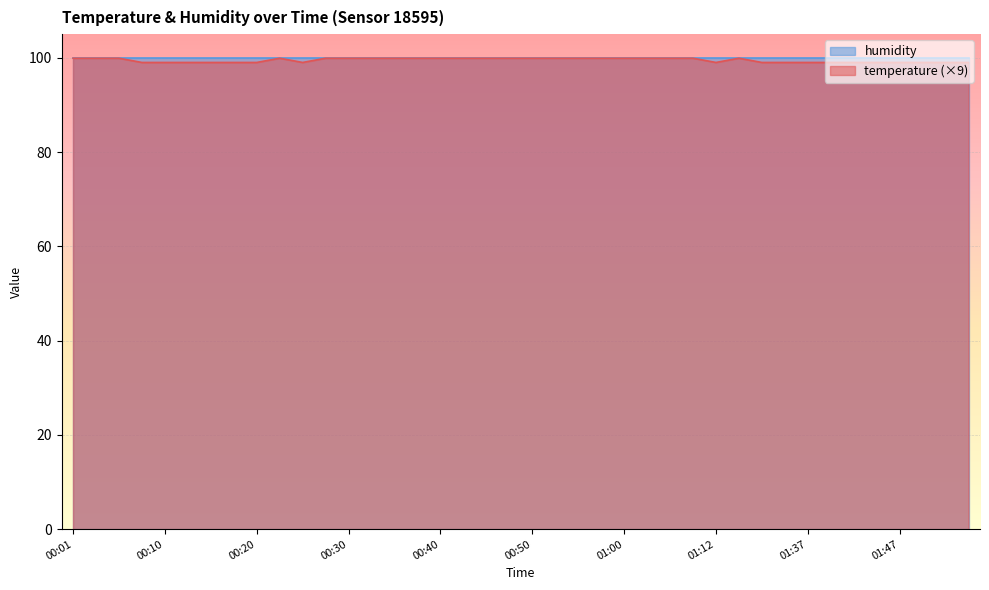

Rank the categories by value from lowest to highest.

00:08, 00:10, 00:13, 00:15, 00:18, 00:20, 00:25, 01:12, 01:26, 01:34, 01:37, 01:39, 01:42, 01:44, 01:47, 01:49, 01:52, 01:54, 00:01, 00:03, 00:05, 00:22, 00:27, 00:30, 00:32, 00:35, 00:37, 00:40, 00:42, 00:44, 00:47, 00:50, 00:52, 00:55, 00:57, 01:00, 01:02, 01:05, 01:07, 01:15